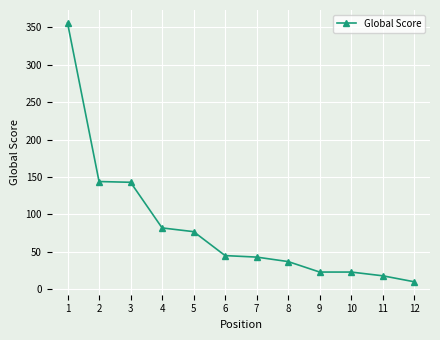

What is the sum of all values?

1001